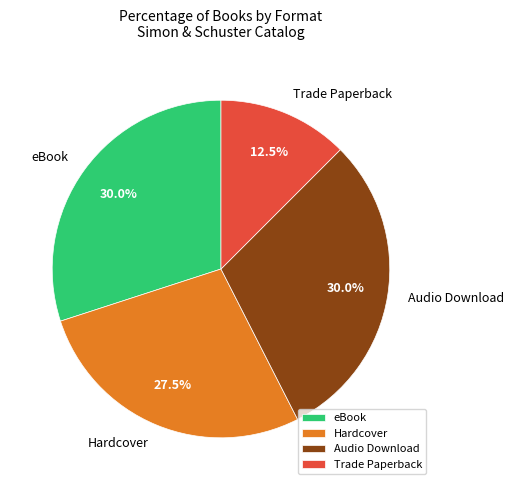

Is there a majority slice in this chart?

No